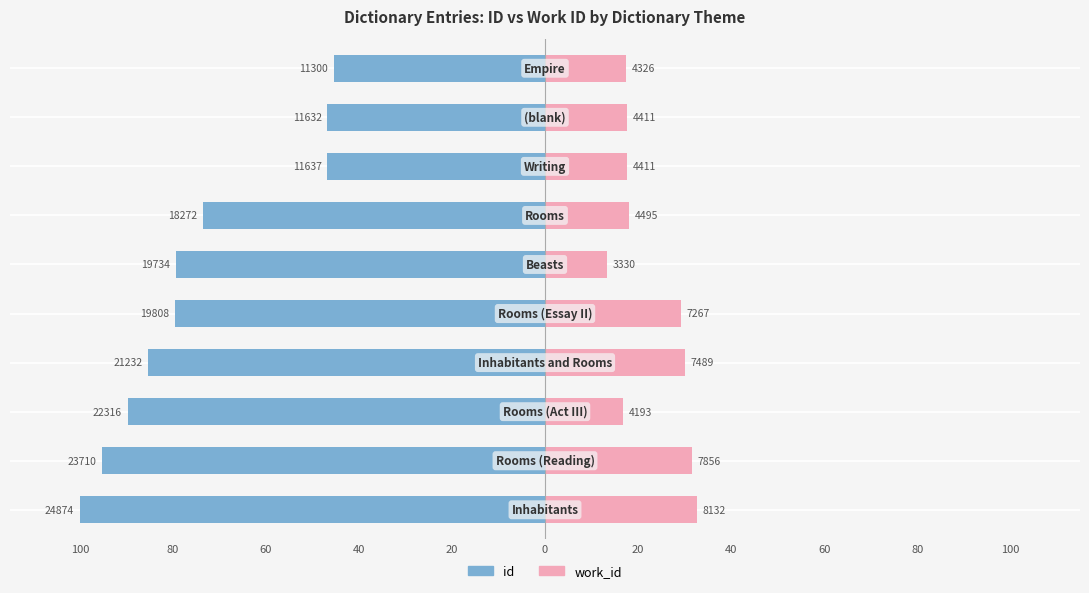

Count the number of data series in this chart.

2